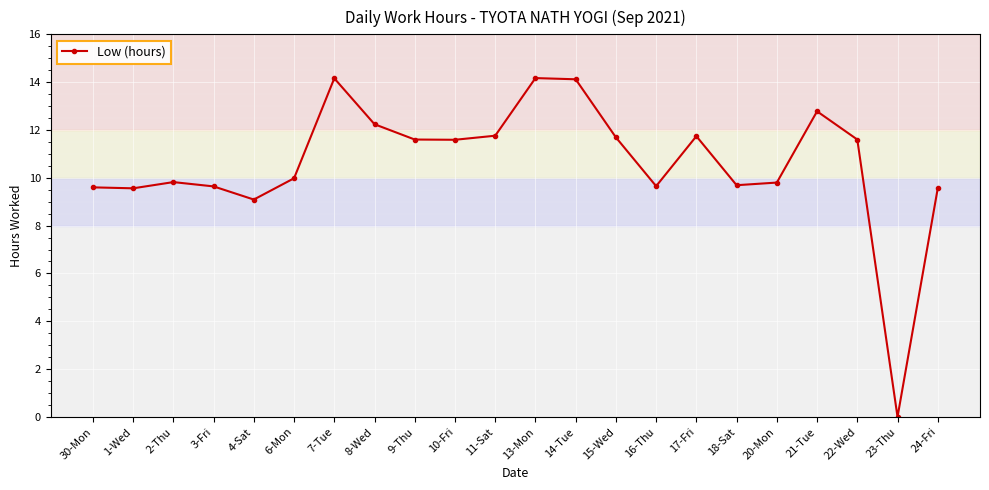

What is the difference between the maximum and minimum values?

14.2